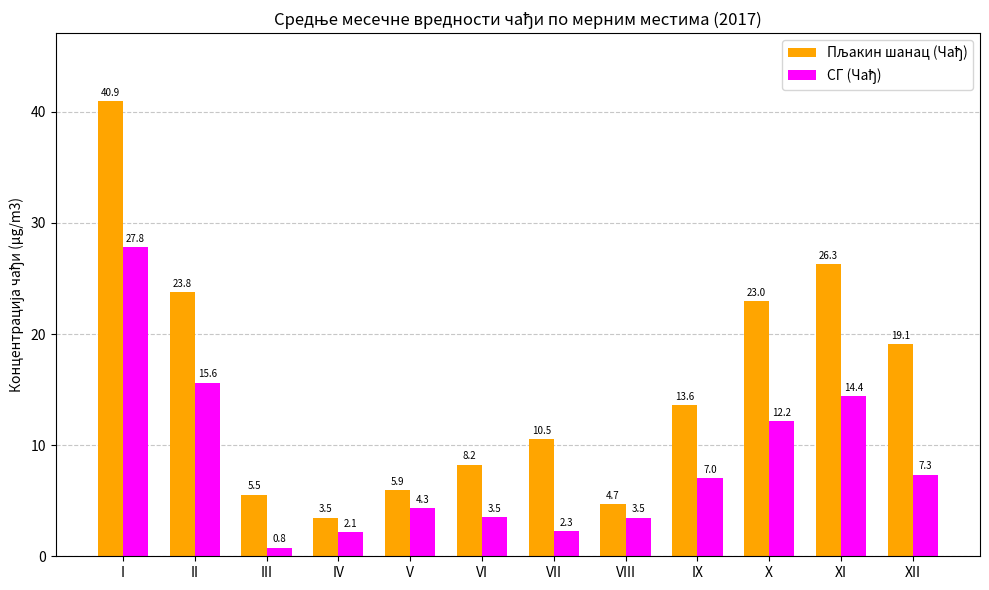

What is the greatest value displayed?

40.9